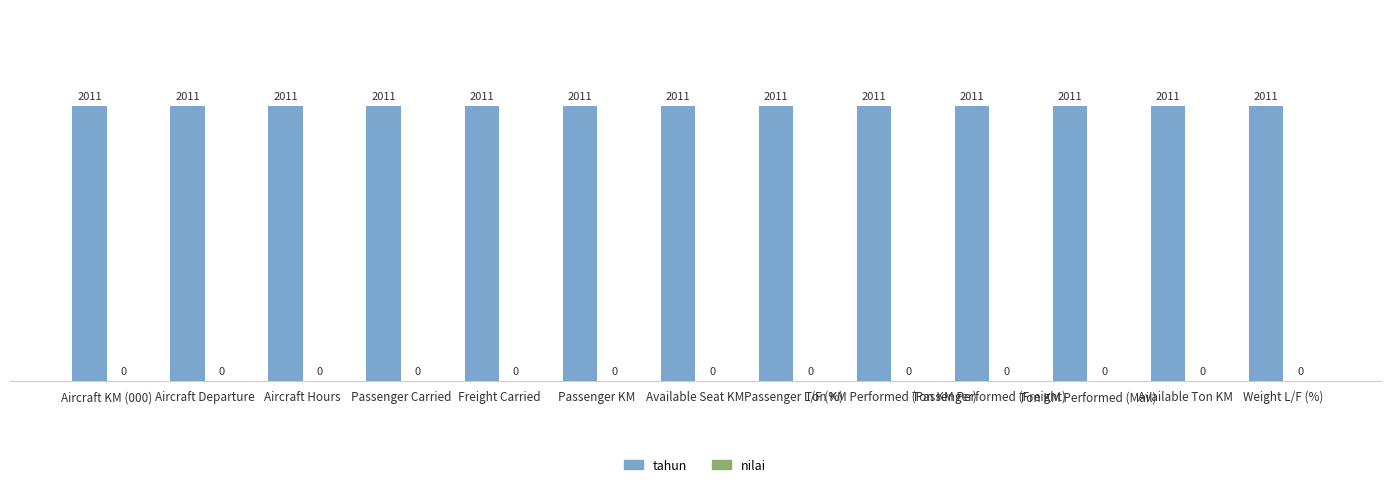

Count the number of data series in this chart.

2